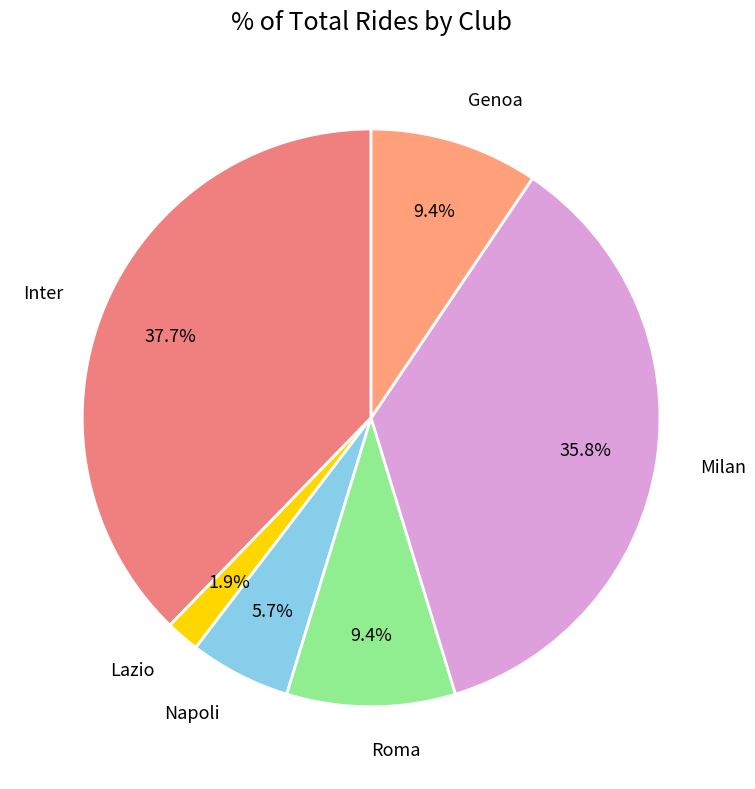

Between Milan and Inter, which is larger?

Inter